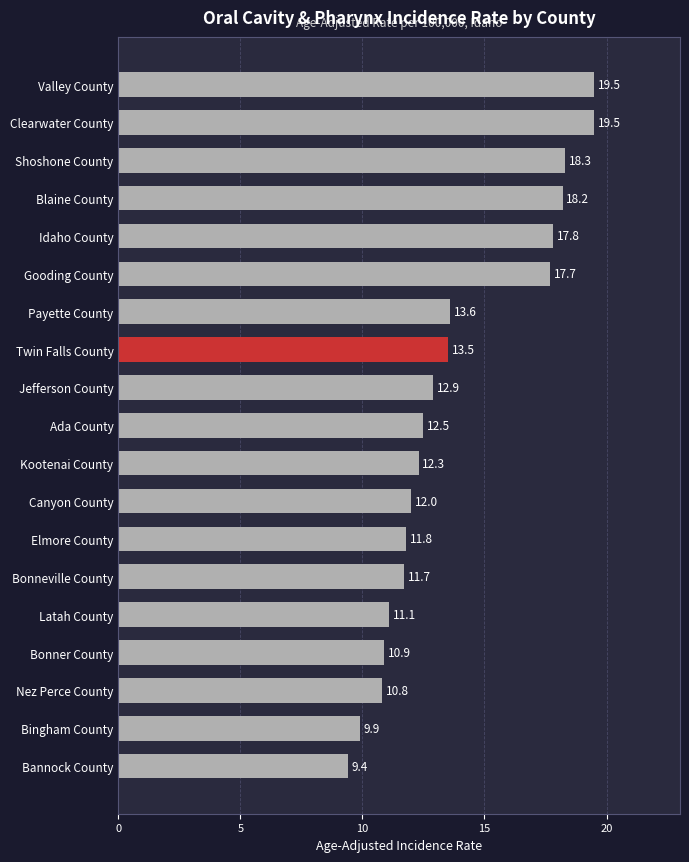

Between Valley County and Twin Falls County, which is larger?

Valley County